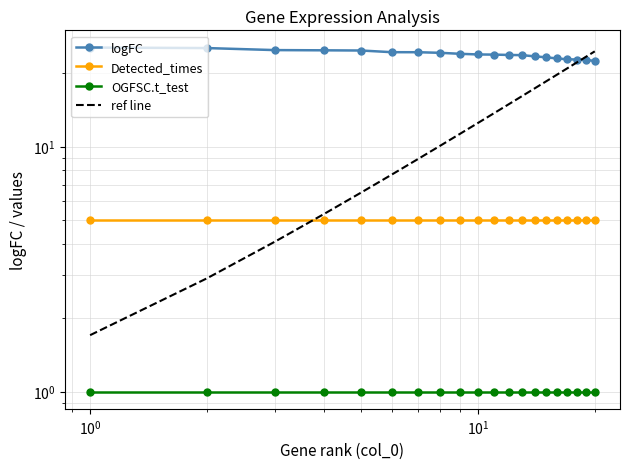

True or false: logFC has more than 1 interior local peaks.

False